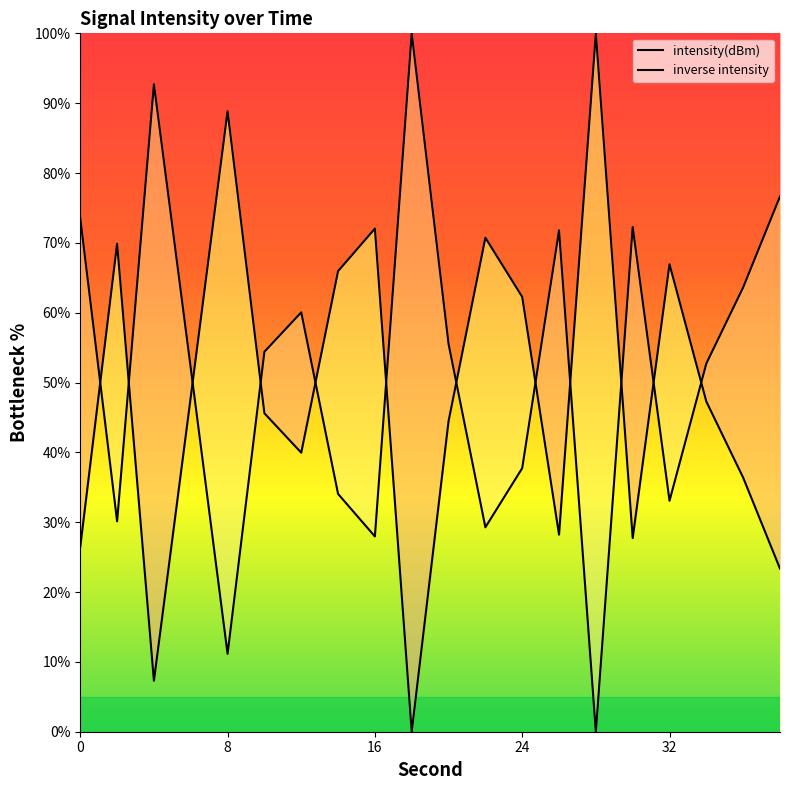

Rank the categories by value from lowest to highest.

18, 4, 38, 0, 30, 26, 36, 12, 20, 10, 34, 6, 24, 14, 32, 2, 22, 16, 8, 28